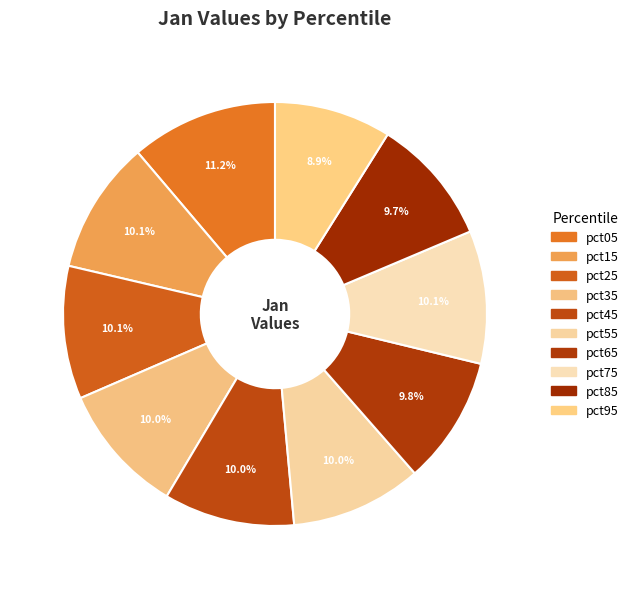

To the nearest percent, what is the combined percentage of pct45 and pct85?

20%